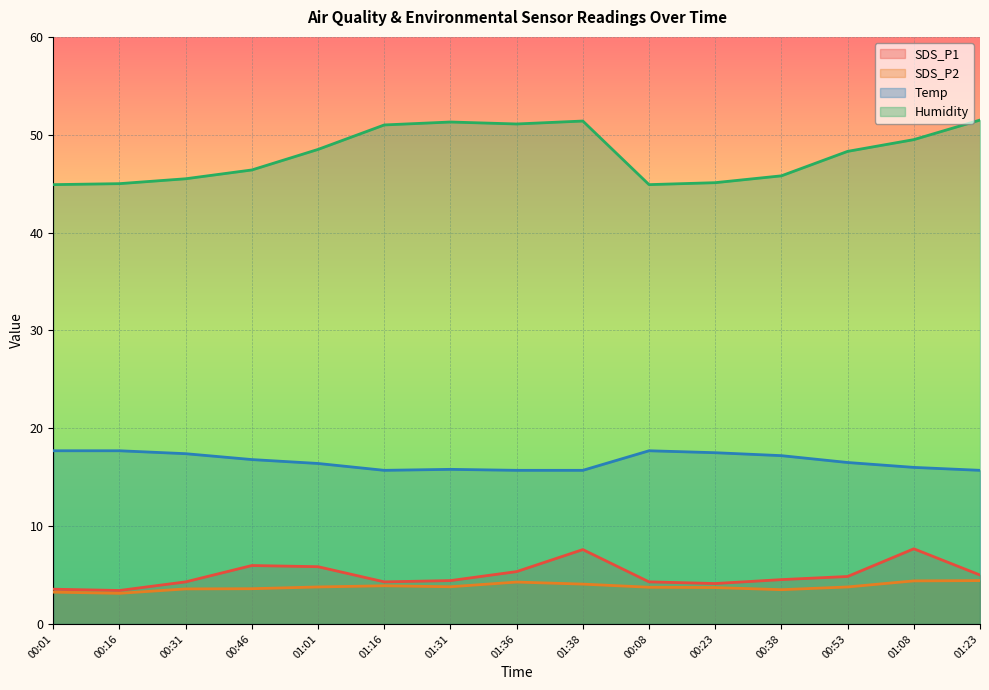

At how many categories does at least one series exceed 31?

15